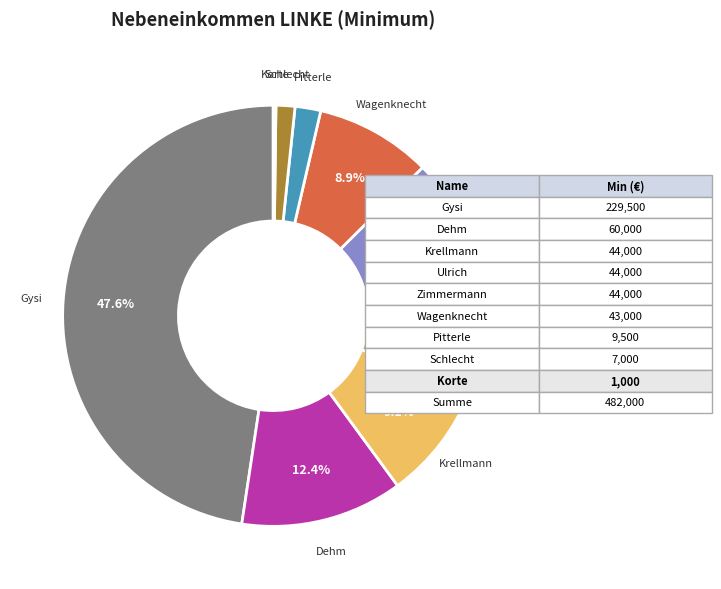

Is there a majority slice in this chart?

No